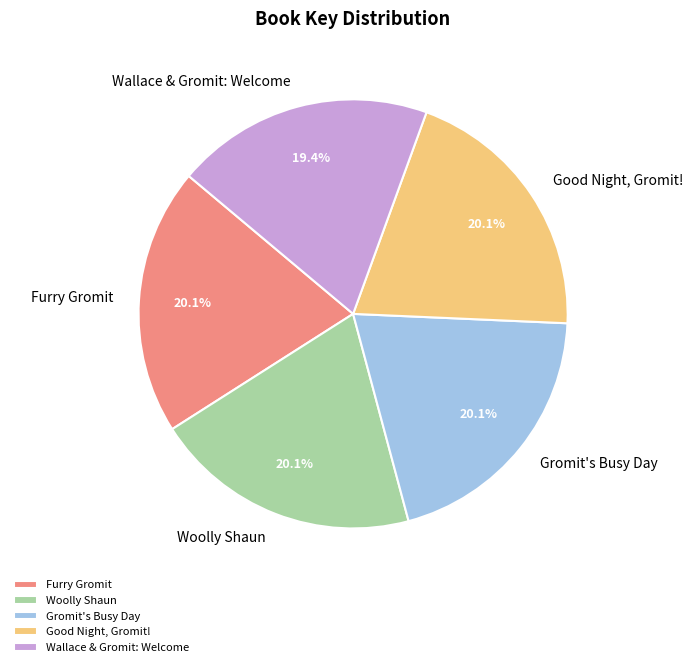

Combined, do Good Night, Gromit! and Gromit's Busy Day account for over 50%?

No